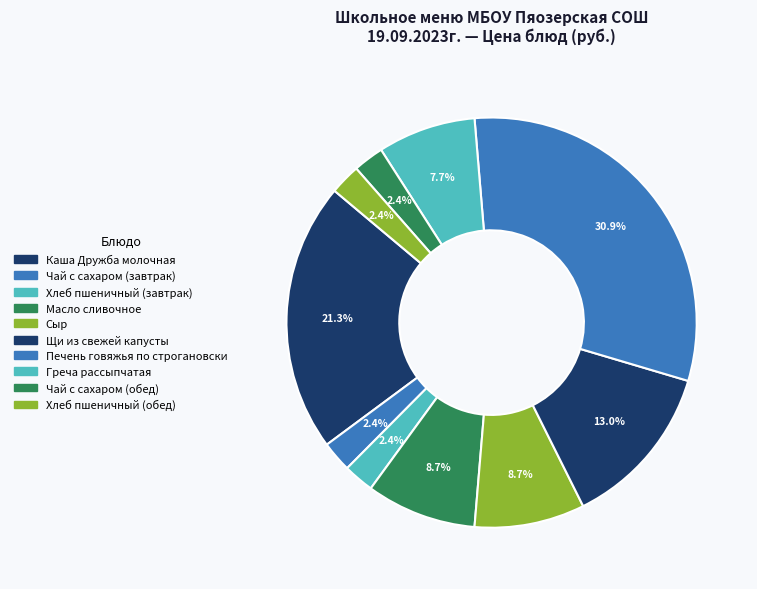

To the nearest percent, what portion does Чай с сахаром (завтрак) represent?

2%